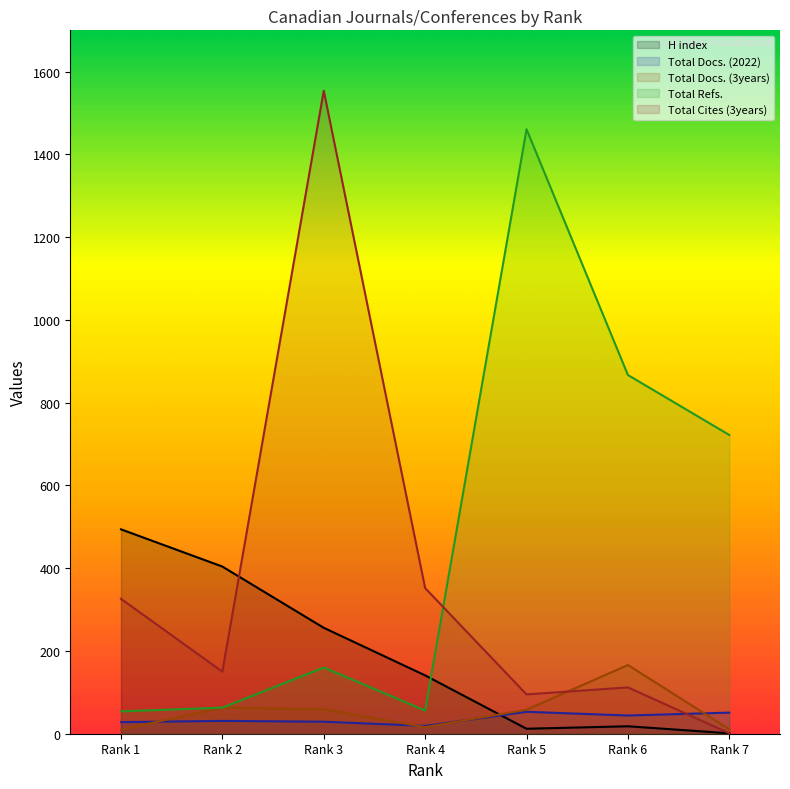

What is the difference between the maximum and second lowest values in the Total Docs. (2022) series?

25